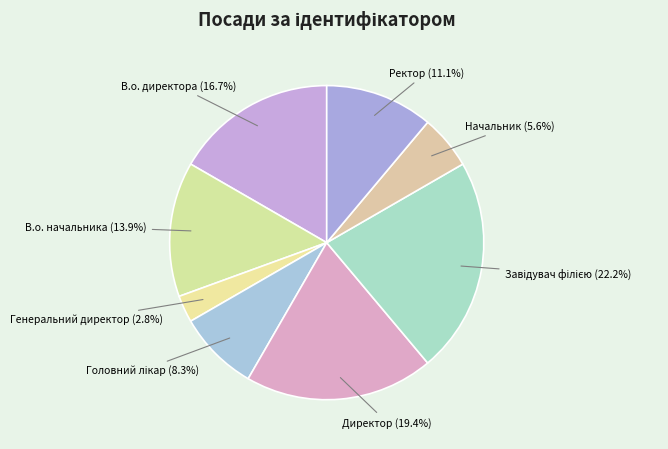

To the nearest percent, what is the difference between the Директор and Начальник slice percentages?

14%